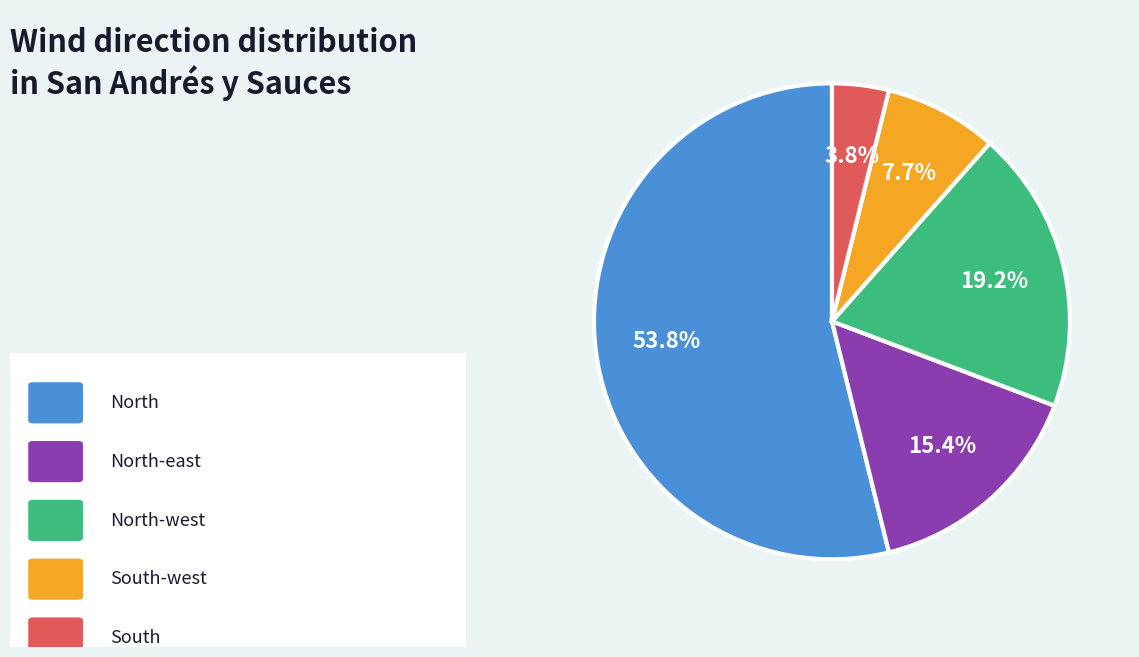

Count the number of slices in the pie.

5